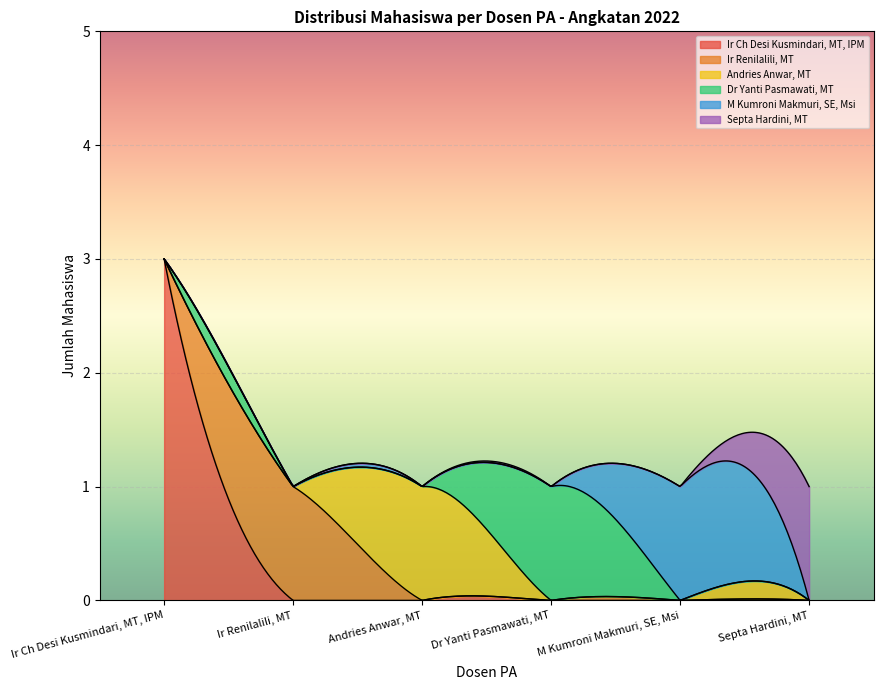

What position from the left is Ir Ch Desi Kusmindari, MT, IPM?

1